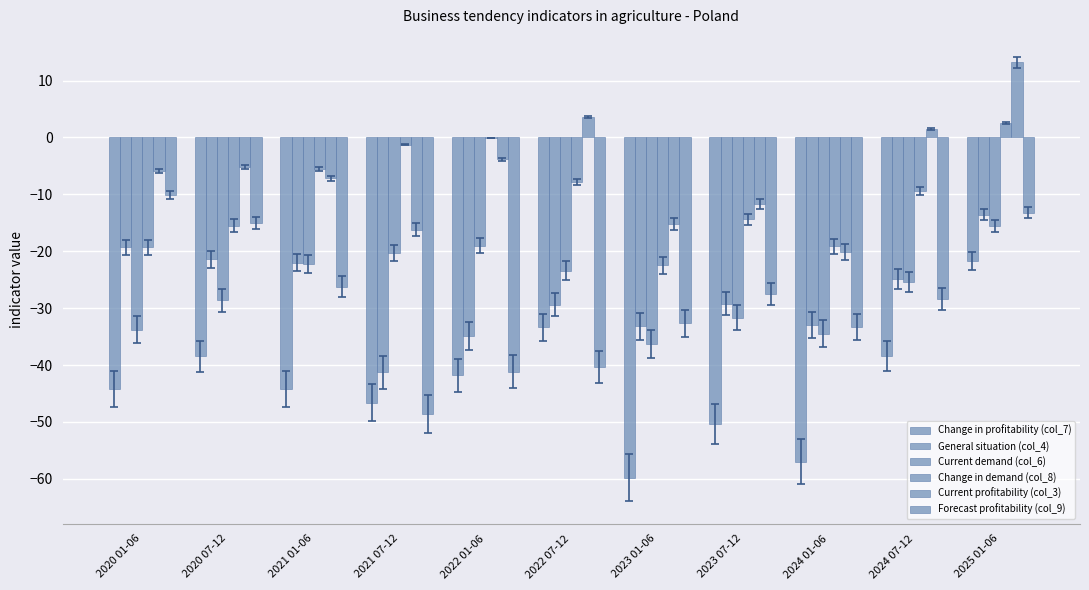

How many groups of bars are there?

11